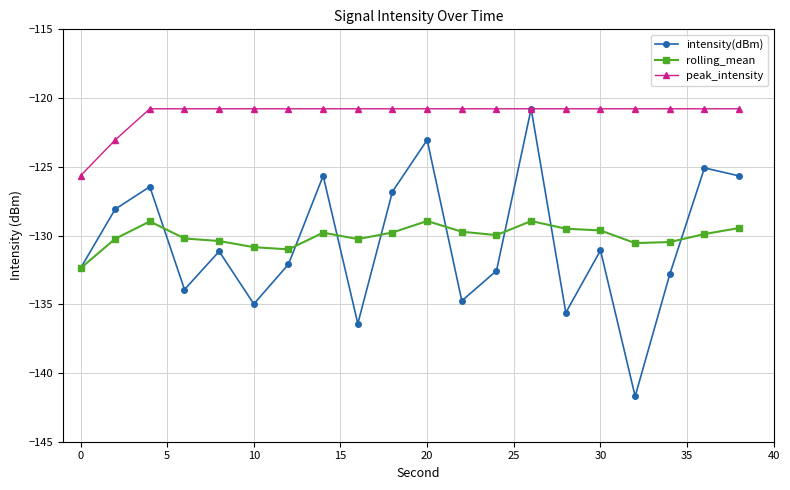

What is the smallest value displayed?

-141.7